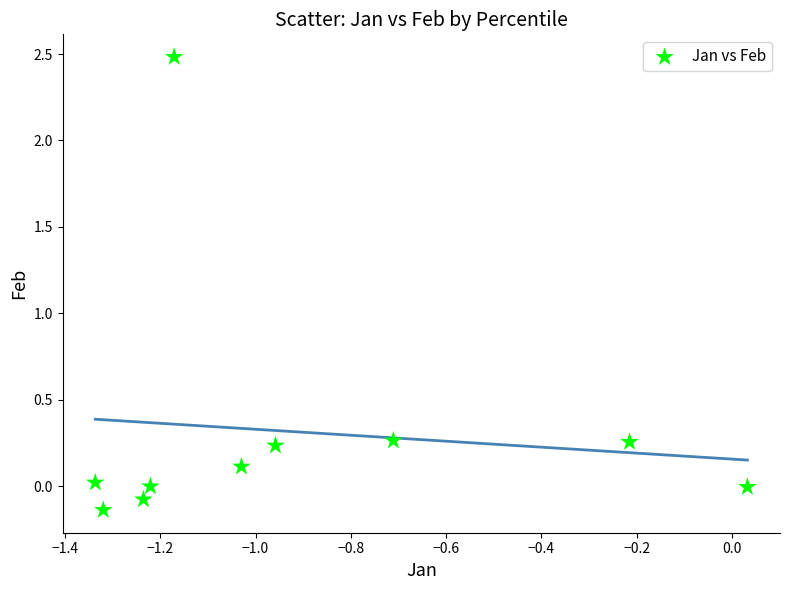

What is the range of X values (max minus min)?

1.4